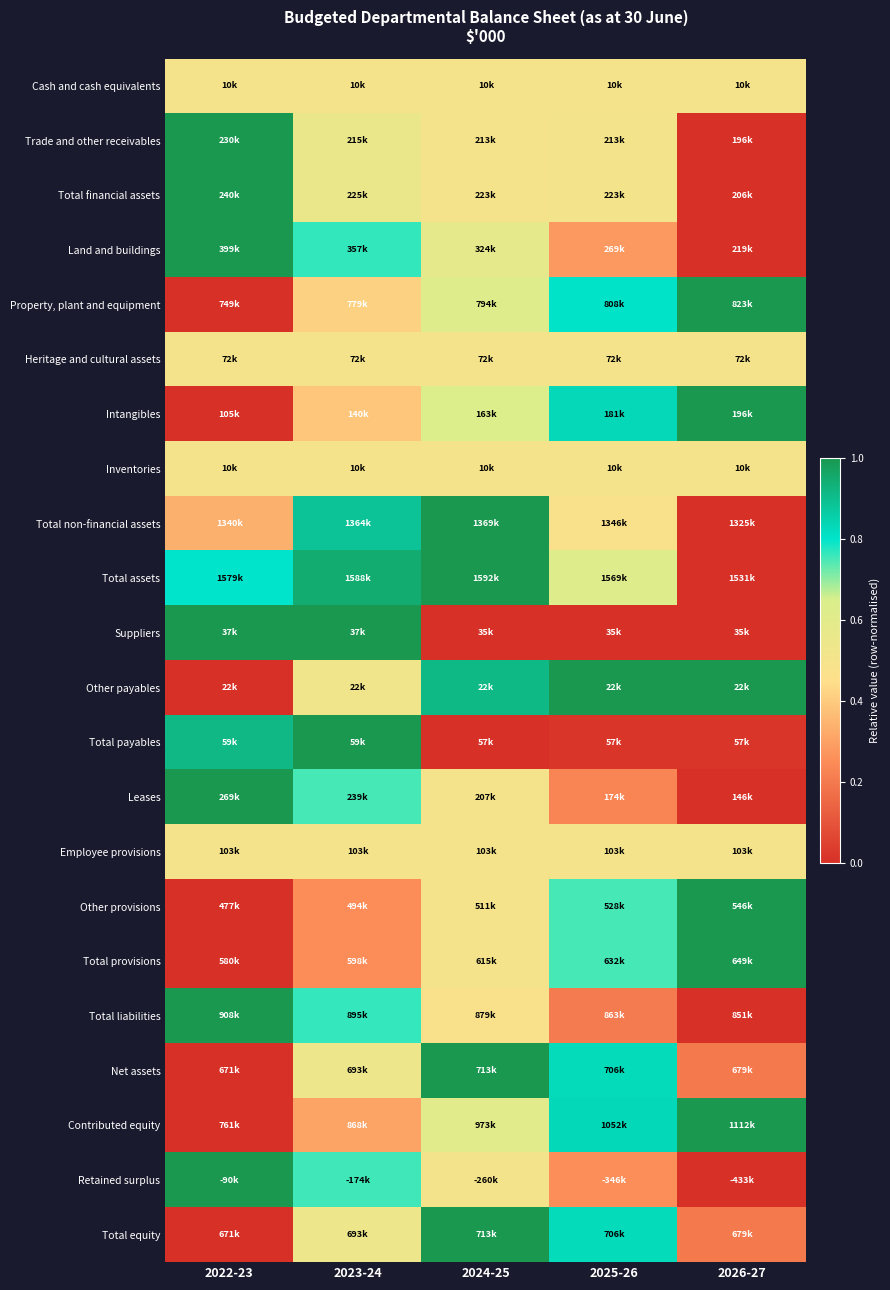

Reading left to right, what are all the values shown in this chart?

Cash and cash equivalents: 2022-23=0.5	2023-24=0.5	2024-25=0.5	2025-26=0.5	2026-27=0.5
Trade and other receivables: 2022-23=1.0	2023-24=0.6	2024-25=0.5	2025-26=0.5	2026-27=0.0
Total financial assets: 2022-23=1.0	2023-24=0.6	2024-25=0.5	2025-26=0.5	2026-27=0.0
Land and buildings: 2022-23=1.0	2023-24=0.8	2024-25=0.6	2025-26=0.3	2026-27=0.0
Property, plant and equipment: 2022-23=0.0	2023-24=0.4	2024-25=0.6	2025-26=0.8	2026-27=1.0
Heritage and cultural assets: 2022-23=0.5	2023-24=0.5	2024-25=0.5	2025-26=0.5	2026-27=0.5
Intangibles: 2022-23=0.0	2023-24=0.4	2024-25=0.6	2025-26=0.8	2026-27=1.0
Inventories: 2022-23=0.5	2023-24=0.5	2024-25=0.5	2025-26=0.5	2026-27=0.5
Total non-financial assets: 2022-23=0.3	2023-24=0.9	2024-25=1.0	2025-26=0.5	2026-27=0.0
Total assets: 2022-23=0.8	2023-24=0.9	2024-25=1.0	2025-26=0.6	2026-27=0.0
Suppliers: 2022-23=1.0	2023-24=1.0	2024-25=0.0	2025-26=0.0	2026-27=0.0
Other payables: 2022-23=0.0	2023-24=0.5	2024-25=0.9	2025-26=1.0	2026-27=1.0
Total payables: 2022-23=0.9	2023-24=1.0	2024-25=0.0	2025-26=0.0	2026-27=0.0
Leases: 2022-23=1.0	2023-24=0.8	2024-25=0.5	2025-26=0.2	2026-27=0.0
Employee provisions: 2022-23=0.5	2023-24=0.5	2024-25=0.5	2025-26=0.5	2026-27=0.5
Other provisions: 2022-23=0.0	2023-24=0.2	2024-25=0.5	2025-26=0.8	2026-27=1.0
Total provisions: 2022-23=0.0	2023-24=0.2	2024-25=0.5	2025-26=0.8	2026-27=1.0
Total liabilities: 2022-23=1.0	2023-24=0.8	2024-25=0.5	2025-26=0.2	2026-27=0.0
Net assets: 2022-23=0.0	2023-24=0.5	2024-25=1.0	2025-26=0.8	2026-27=0.2
Contributed equity: 2022-23=0.0	2023-24=0.3	2024-25=0.6	2025-26=0.8	2026-27=1.0
Retained surplus: 2022-23=1.0	2023-24=0.8	2024-25=0.5	2025-26=0.3	2026-27=0.0
Total equity: 2022-23=0.0	2023-24=0.5	2024-25=1.0	2025-26=0.8	2026-27=0.2